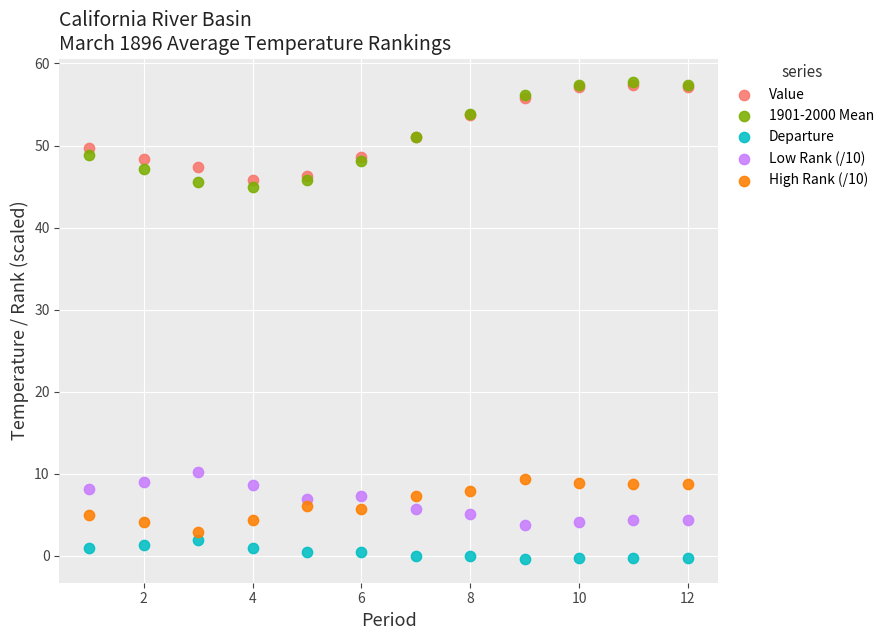

Which series reaches the minimum Y coordinate?

Departure